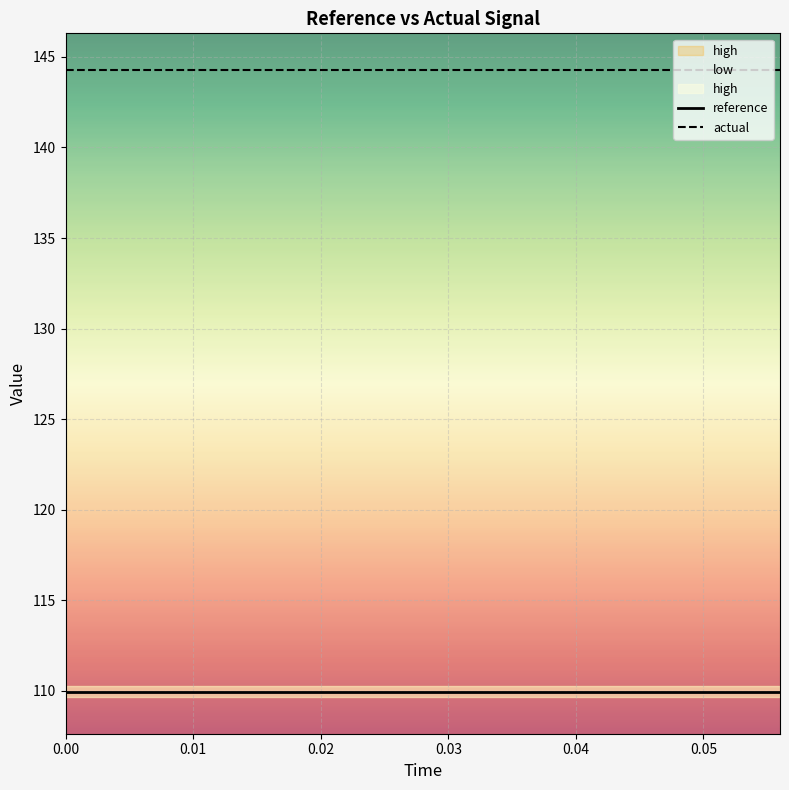

True or false: reference and actual intersect in this chart.

False